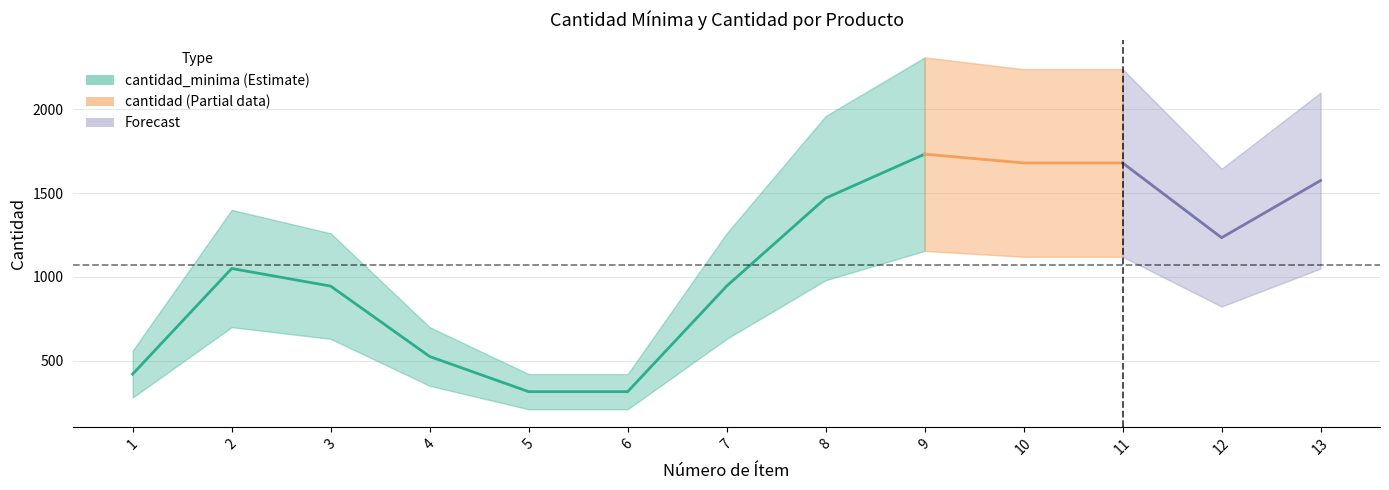

Reading left to right, list all the values displayed in this chart.

cantidad_minima: 280	700	630	350	210	210	630	980	1155	1120	1120	823	1050
cantidad: 560	1400	1260	700	420	420	1260	1960	2310	2240	2240	1645	2100